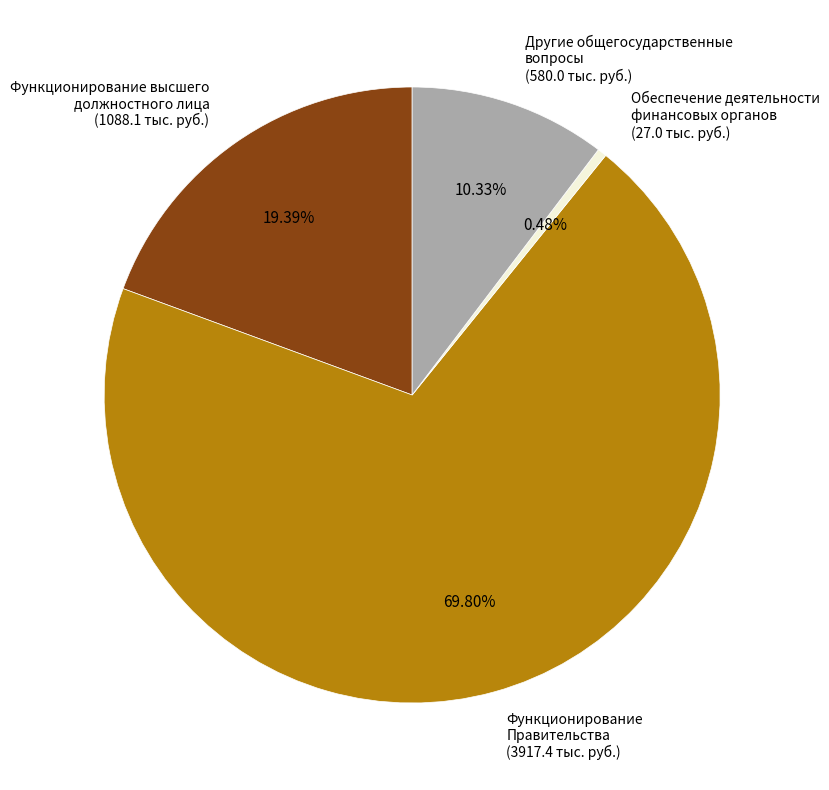

Count the number of slices in the pie.

4